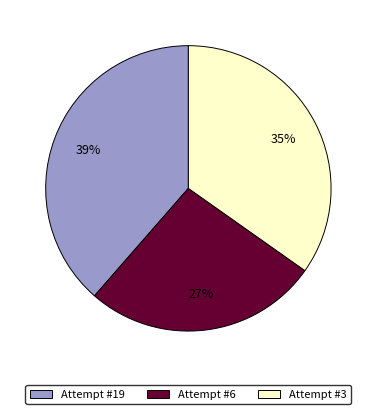

Which slice is the smallest?

Attempt #6